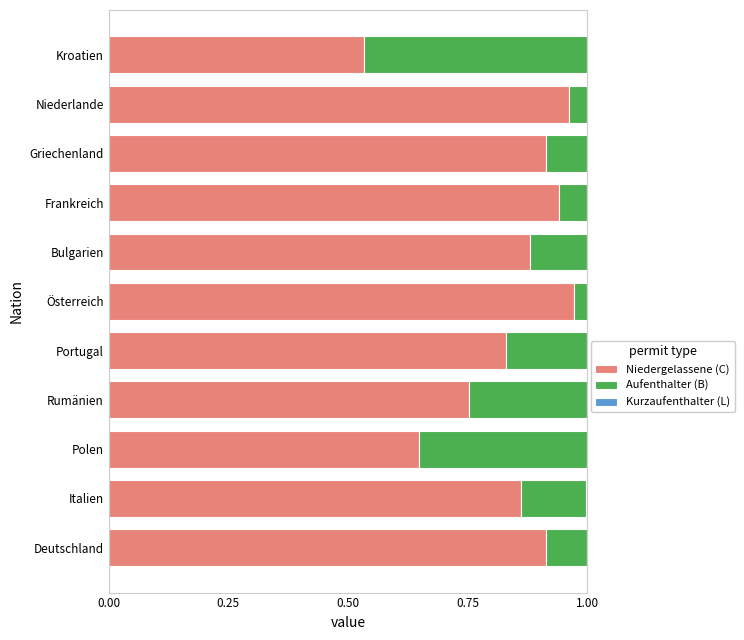

Is it true that Niedergelassene (C) equals 0.2 at Griechenland?

False